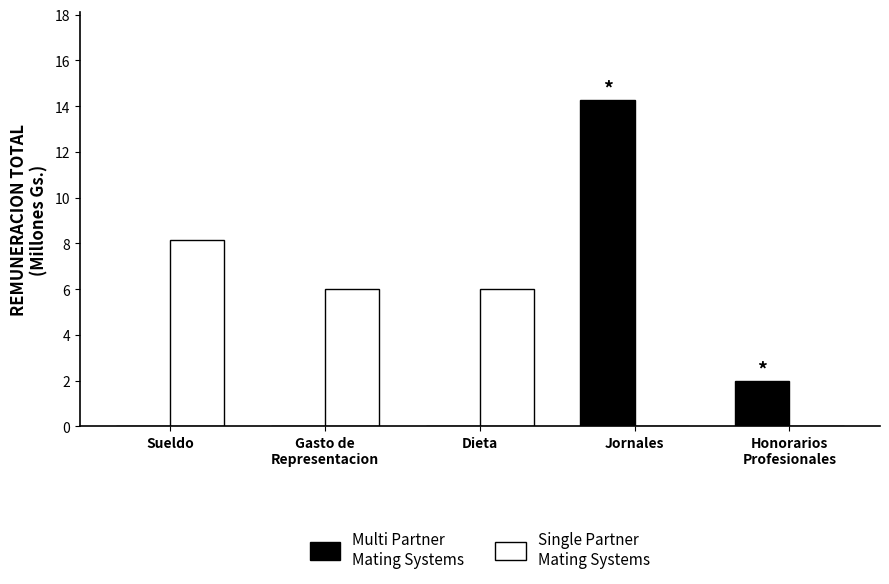

At which category is the sum across all series the highest?

Jornales